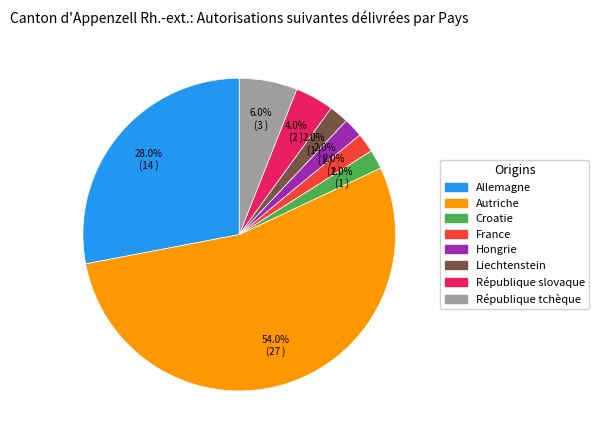

To the nearest percent, what portion does Liechtenstein represent?

2%